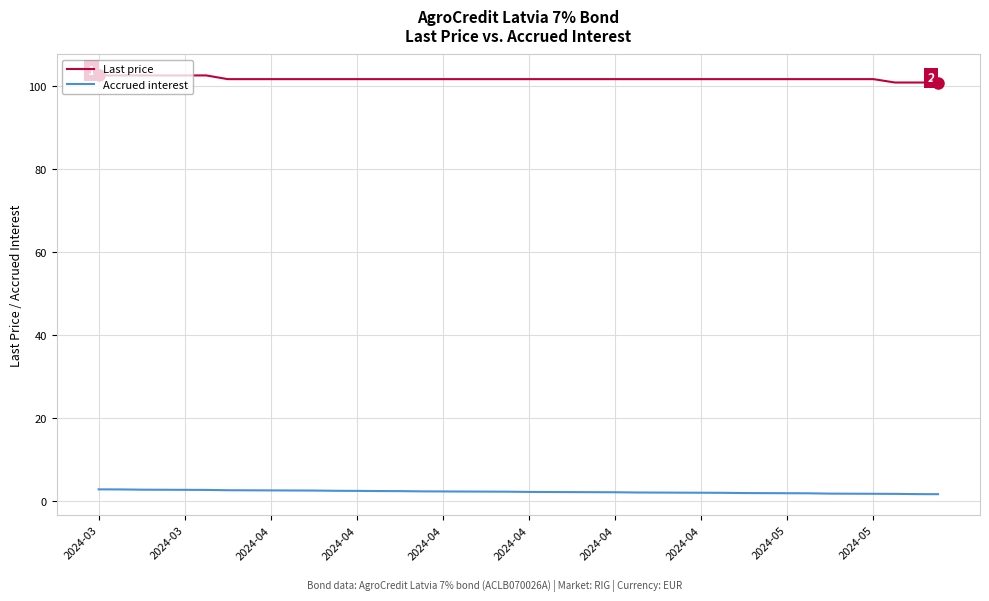

At how many categories does at least one series exceed 45?

40